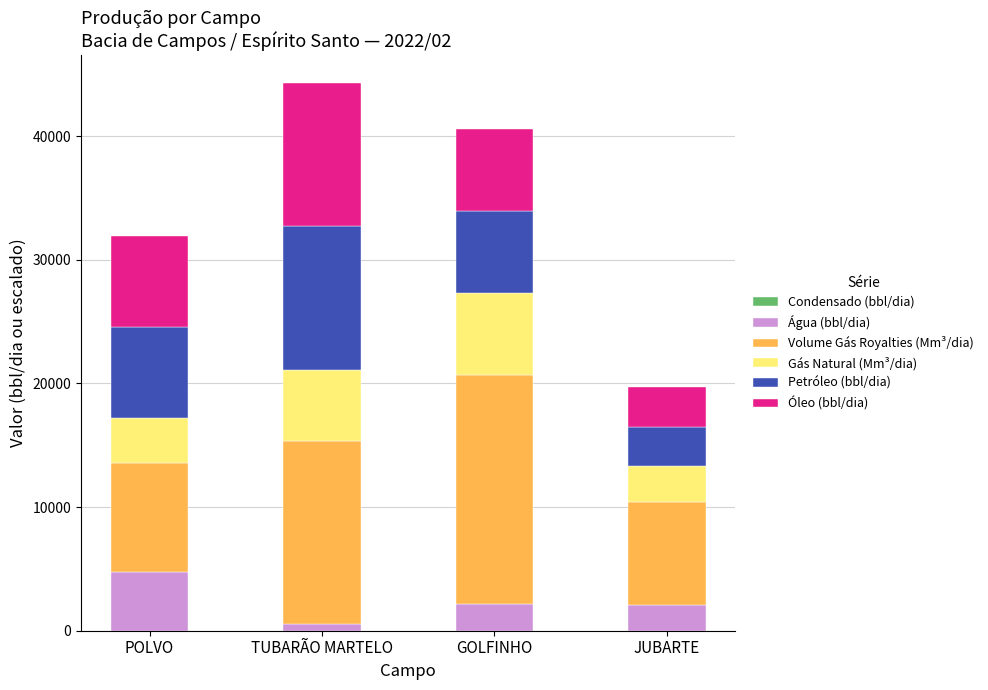

Which category has the lowest value in the Água (bbl/dia) series?

TUBARÃO MARTELO